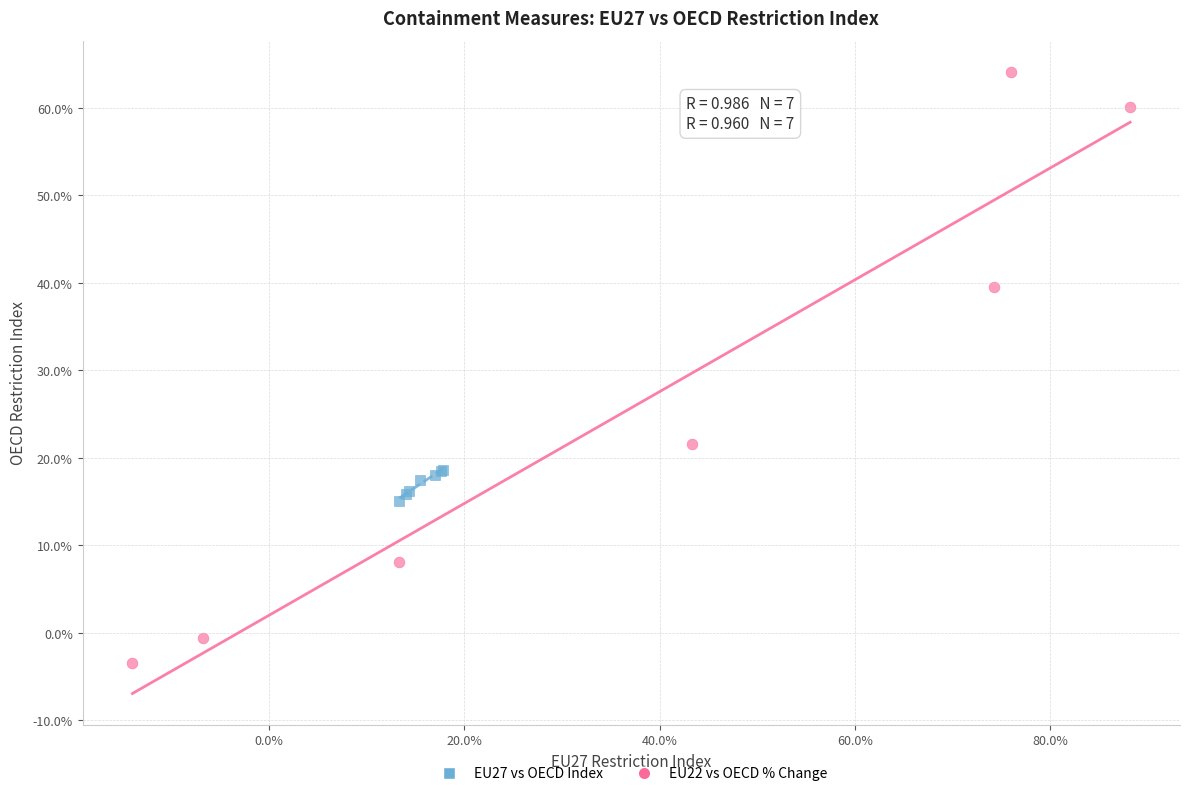

Which series contains the lowest Y value?

EU22 vs OECD % Change